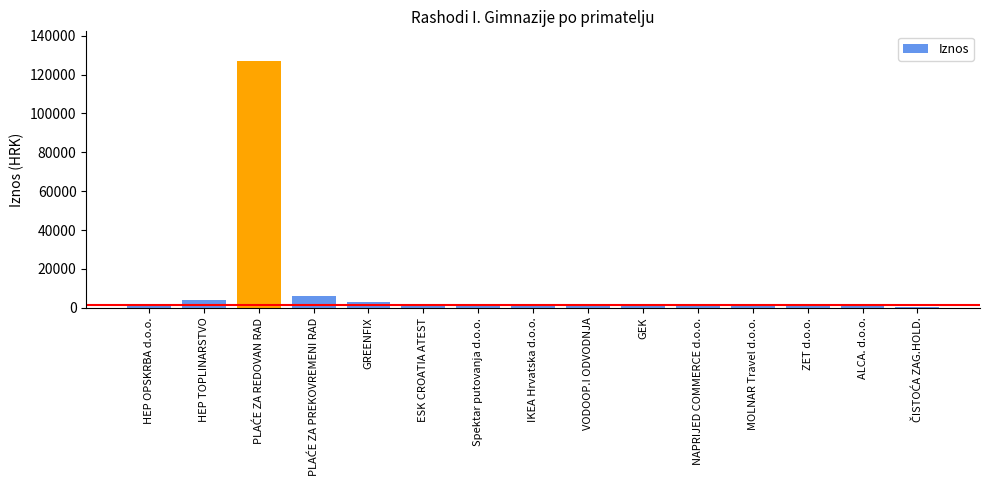

Between HEP TOPLINARSTVO and ESK CROATIA ATEST, which is larger?

HEP TOPLINARSTVO